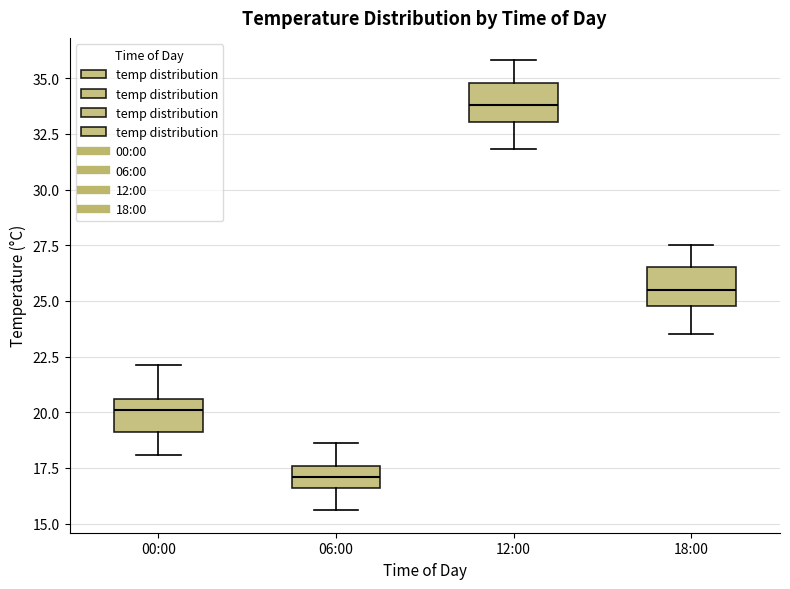

Where does the upper whisker of the box for 06:00 end on the y-axis? The values are not printed on the chart, so give them approximately, as read against the axis.

18.5